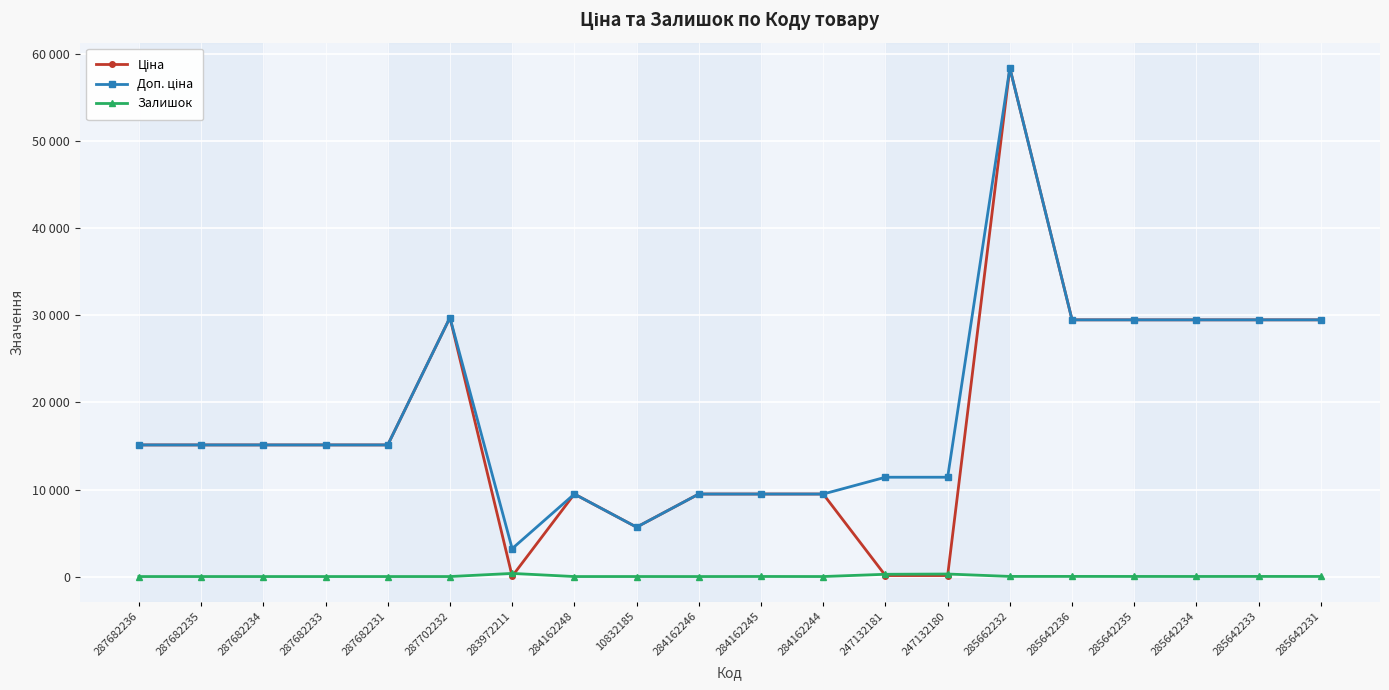

In Ціна, how many points are higher than both neighbors (excluding endpoints)?

3